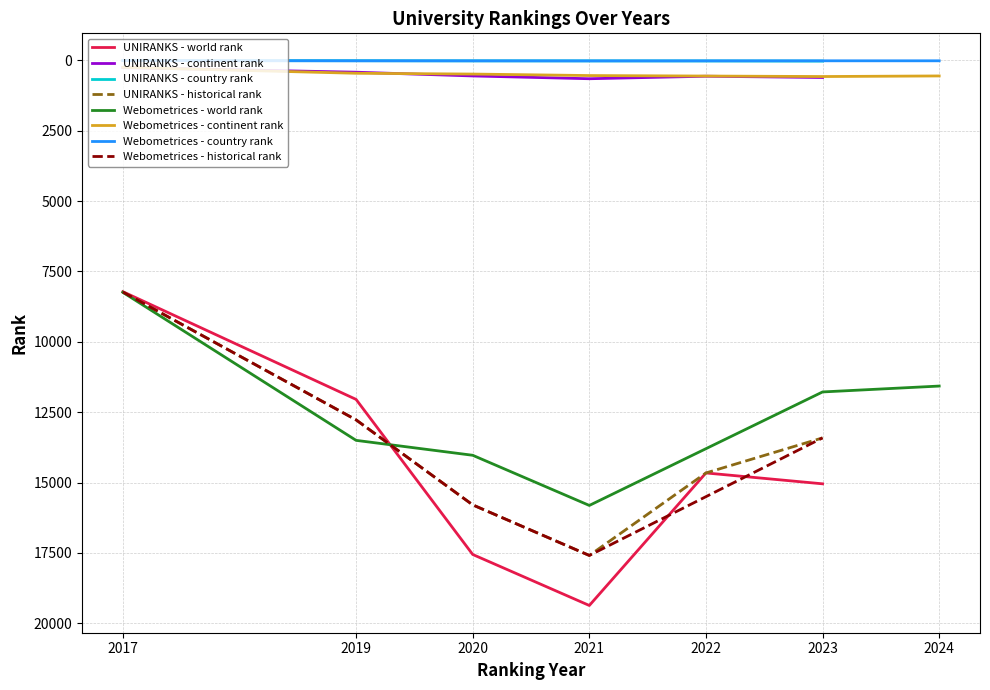

Is the value of UNIRANKS - country rank at 2017 greater than the value of UNIRANKS - historical rank at 2017?

No